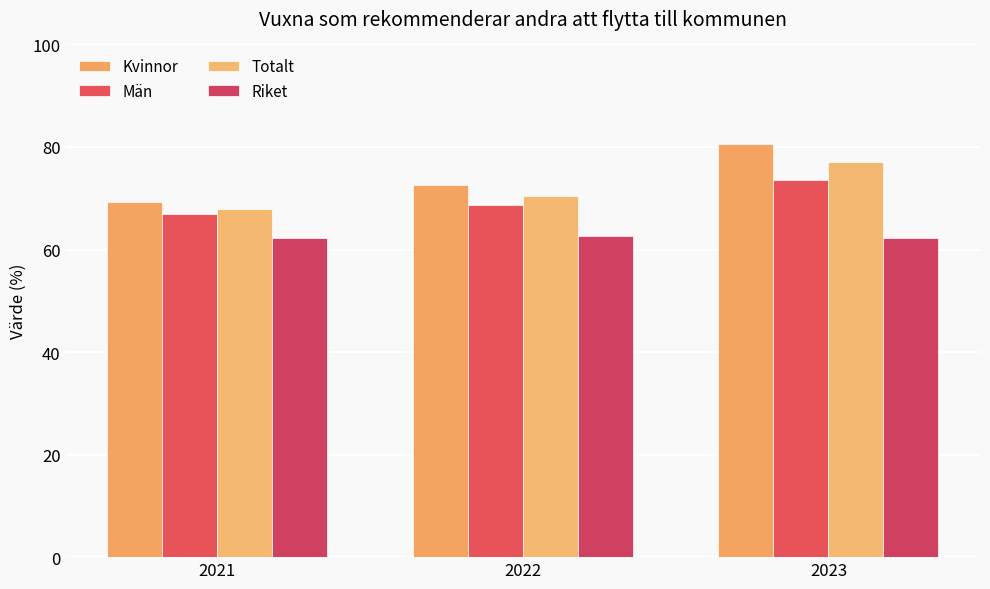

Is the value of Kvinnor at 2022 greater than the value of Totalt at 2021?

Yes